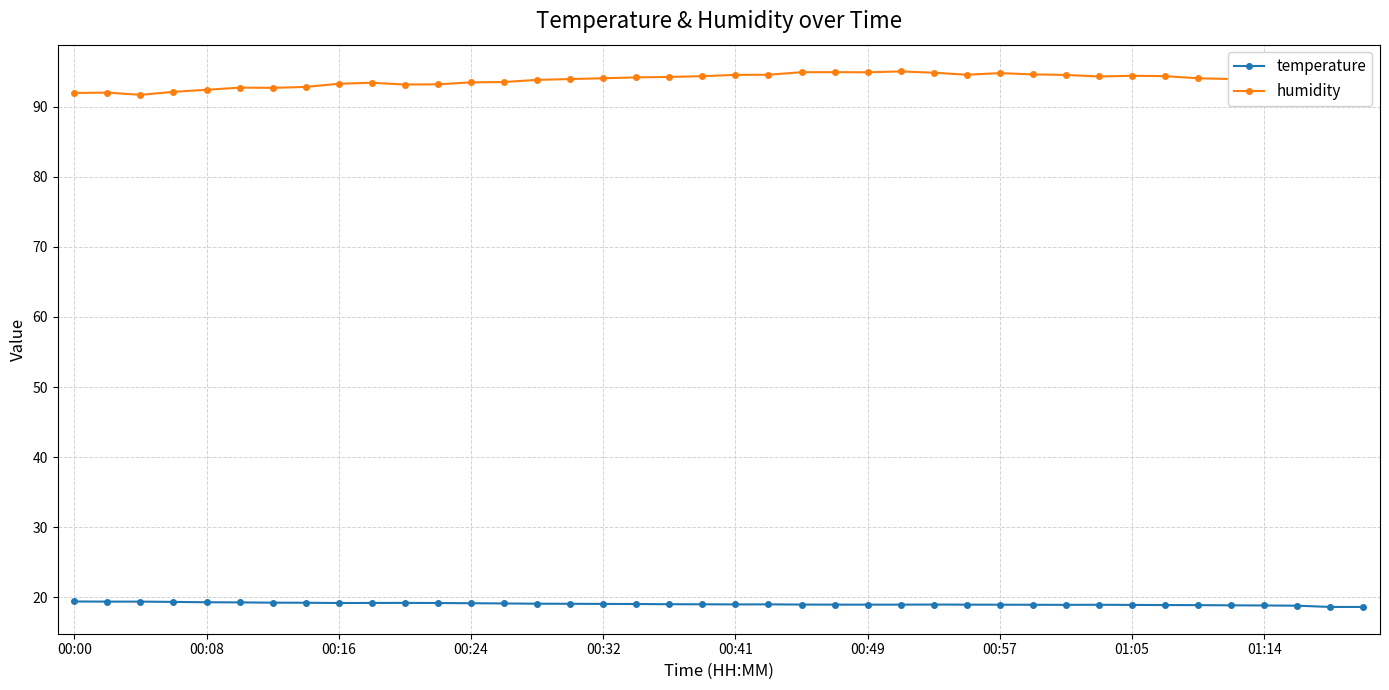

List the series in order of their overall mean, lowest first.

temperature, humidity